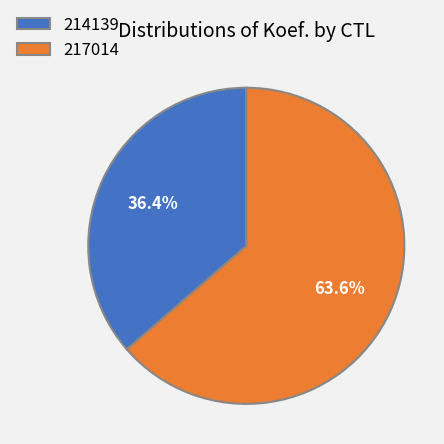

True or false: 217014 accounts for 53% of the total.

False